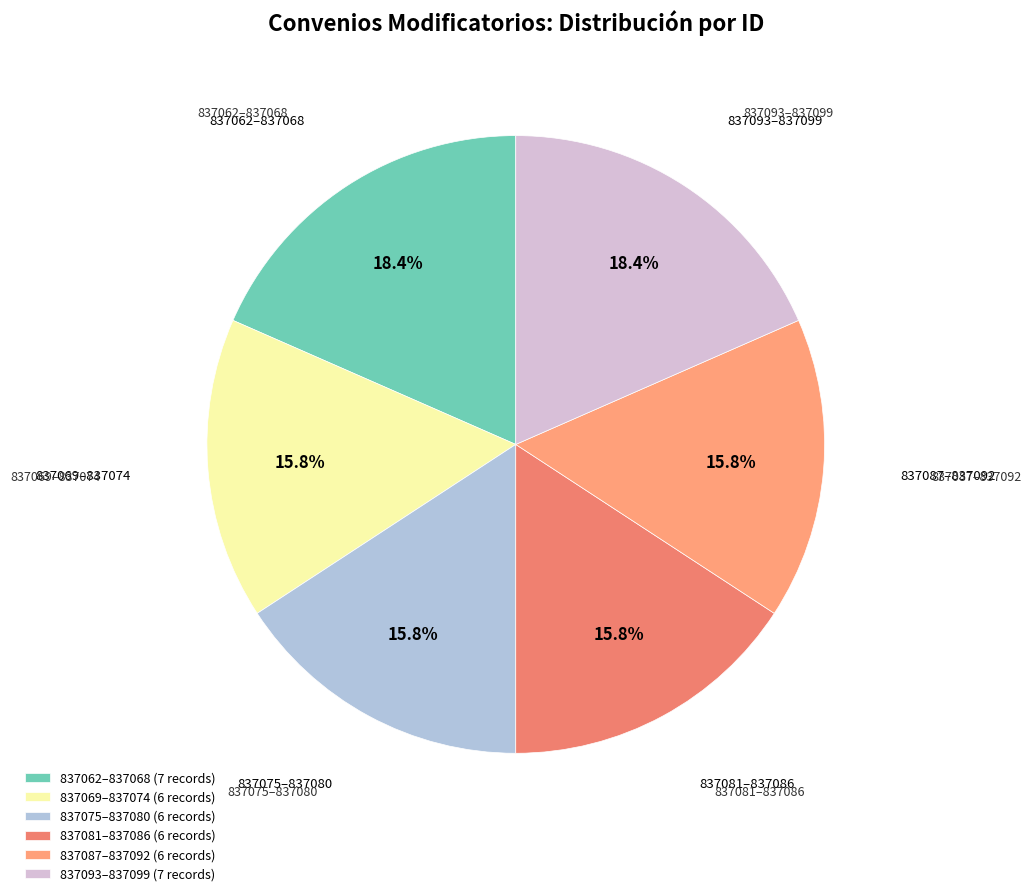

How many segments does this pie chart have?

6